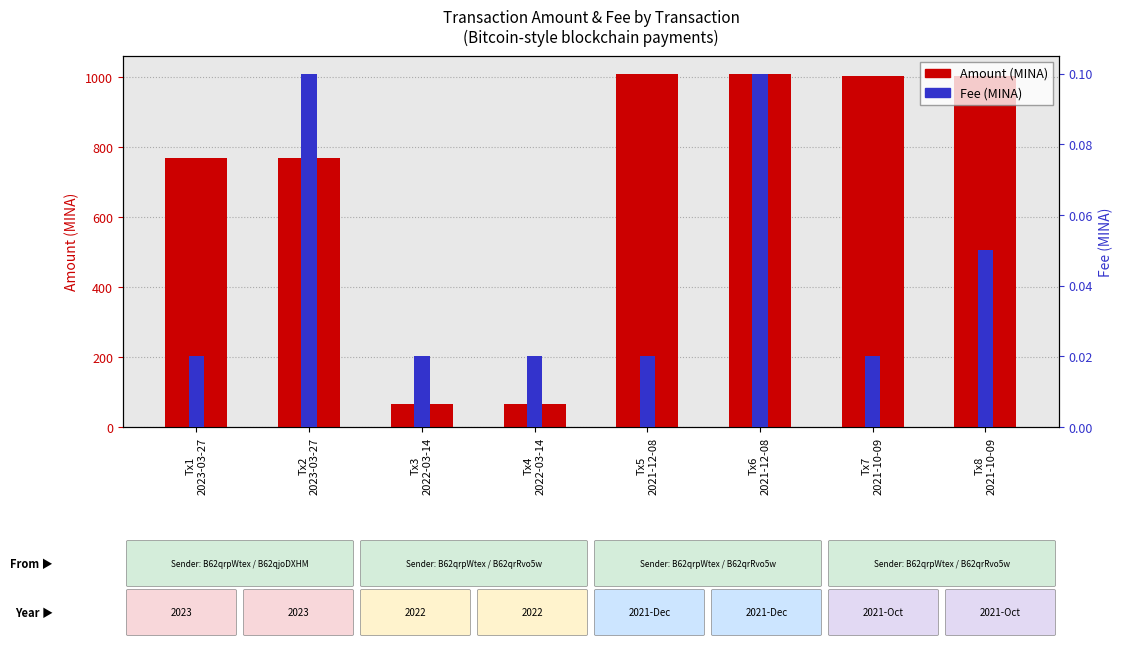

Are the bars horizontal?

No